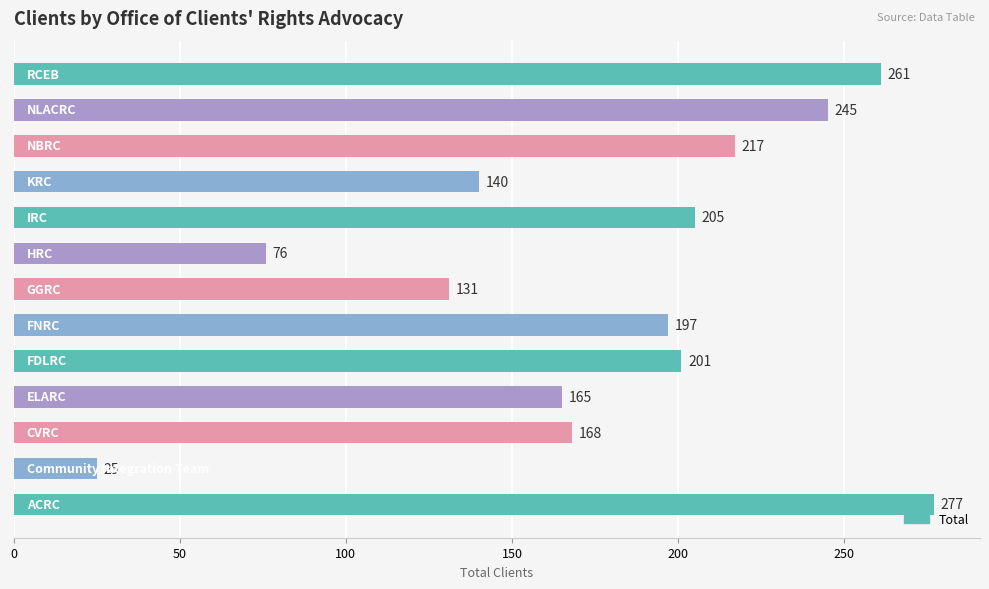

What is the average value?

178